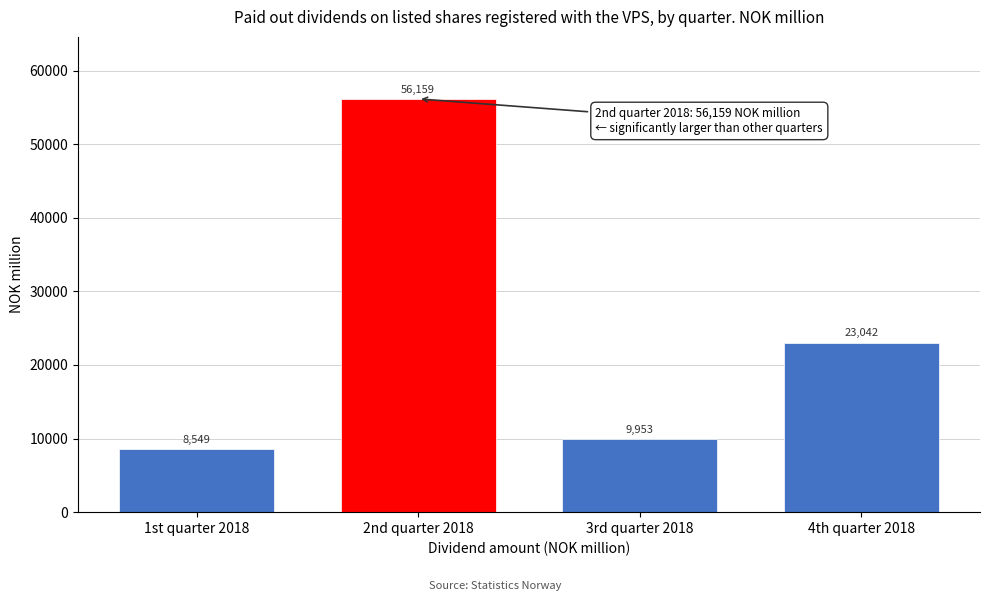

Reading right to left, transcribe all the data shown in this chart.

23042	9953	56159	8549